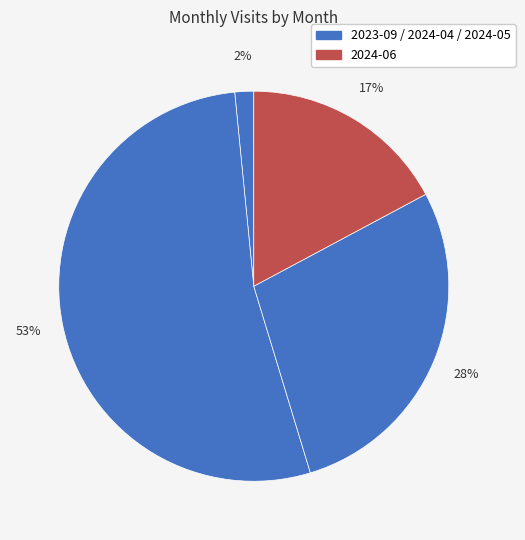

How many slices are in this pie chart?

4